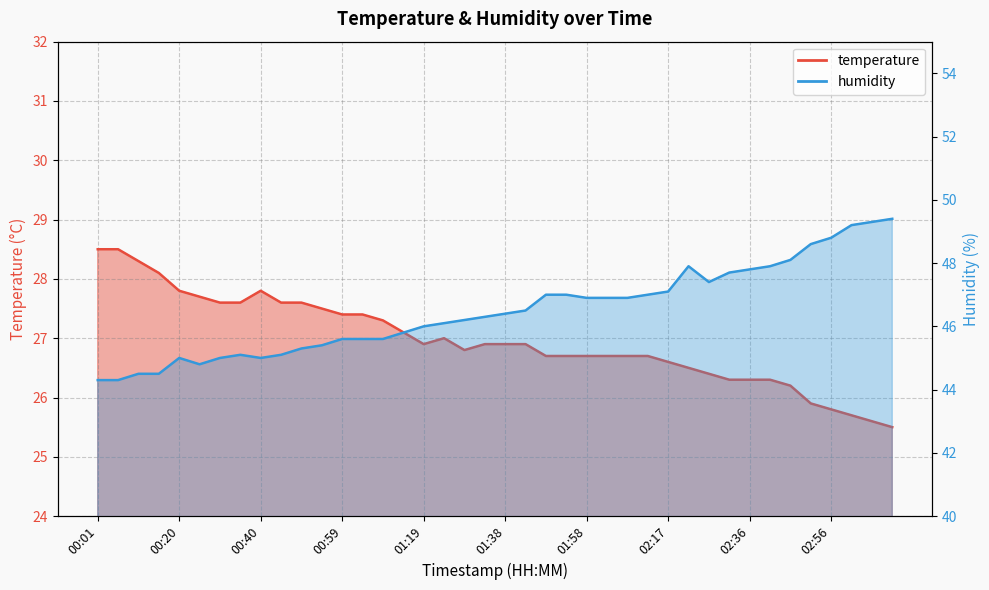

Which label corresponds to the smallest value in the chart?

03:10